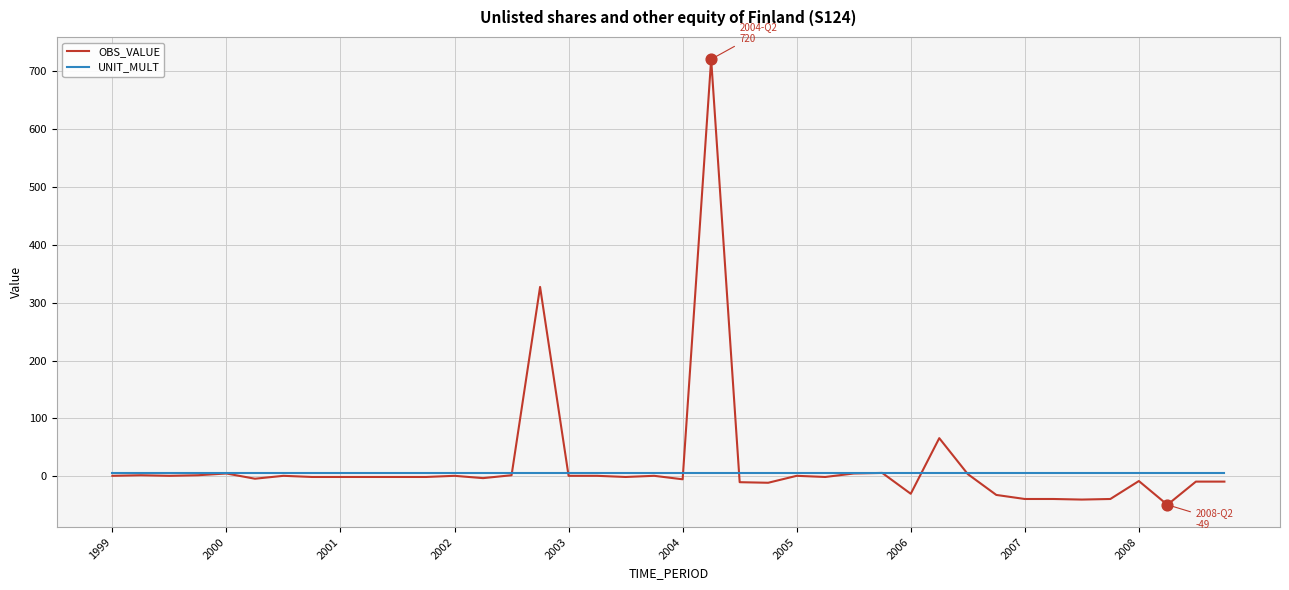

What are all the series names shown in the legend?

OBS_VALUE, UNIT_MULT